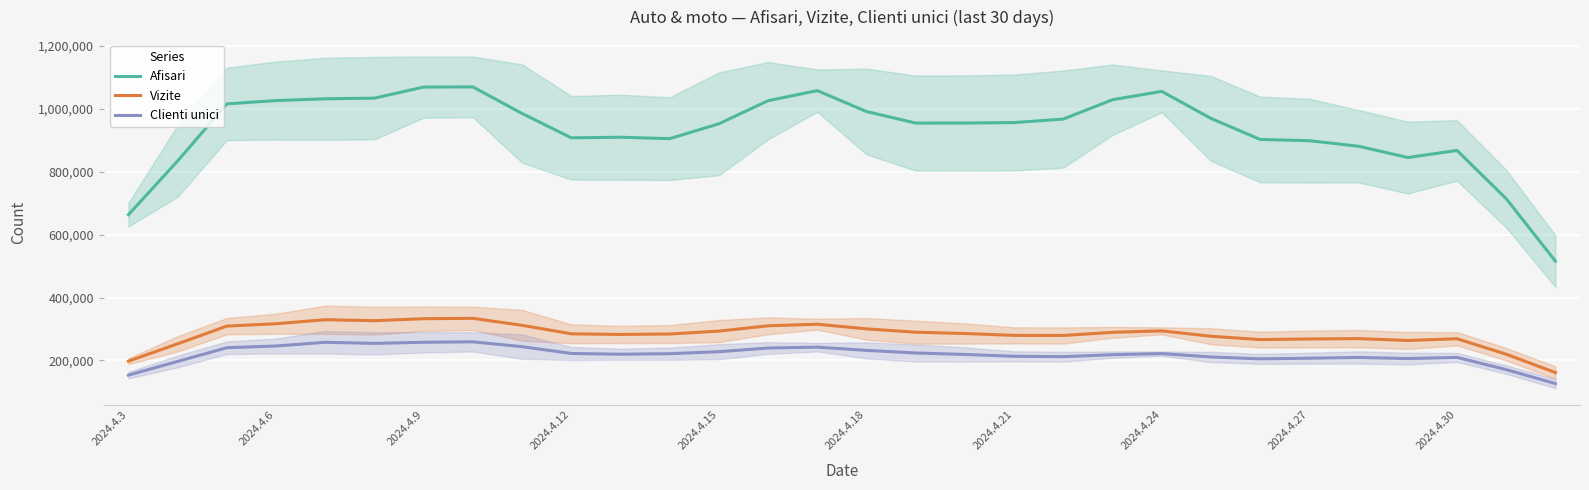

What is the average value of the Clienti unici series?

218965.0